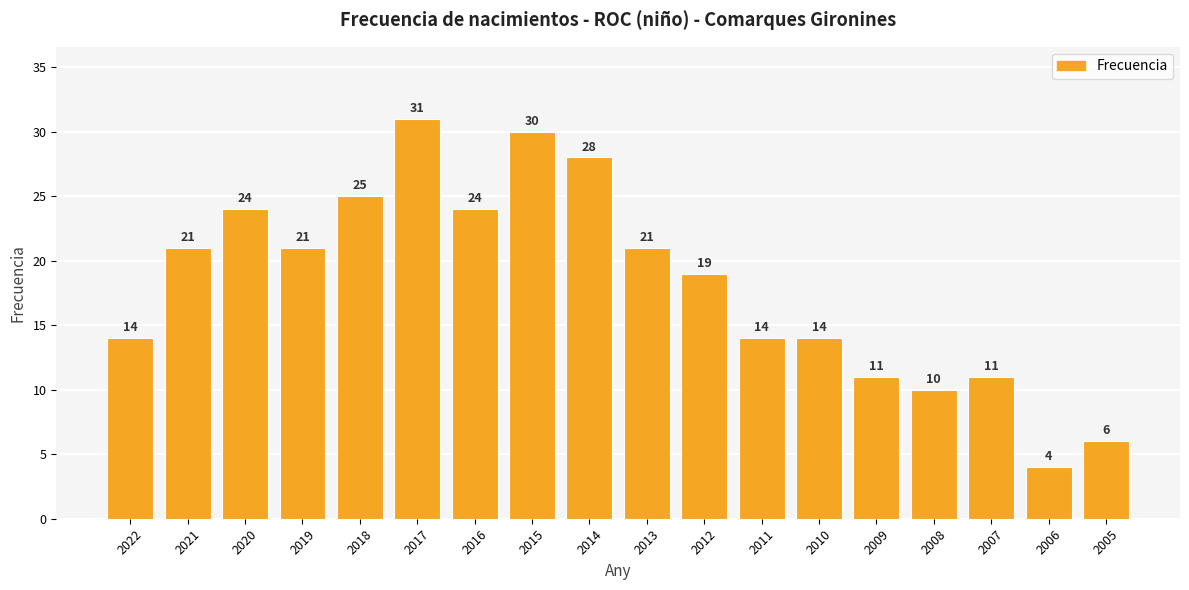

Reading left to right, what are all the values shown in this chart?

14	21	24	21	25	31	24	30	28	21	19	14	14	11	10	11	4	6